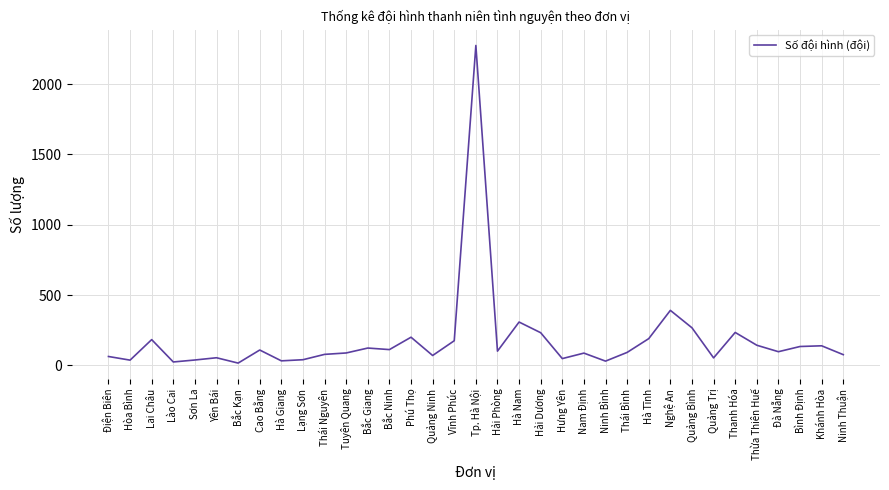

True or false: the data shows 87 at Nam Định.

True